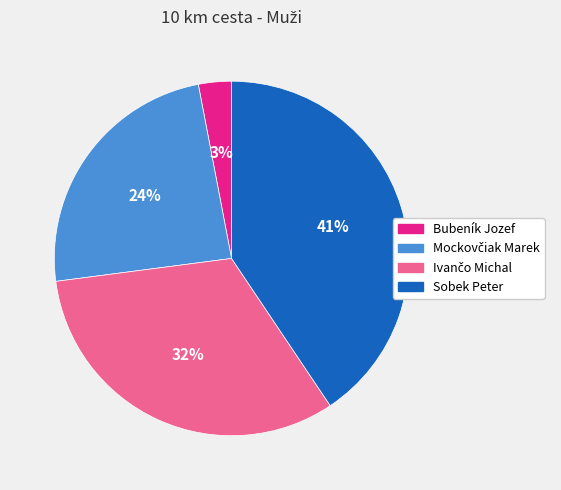

Is there any slice that represents more than half of the pie?

No